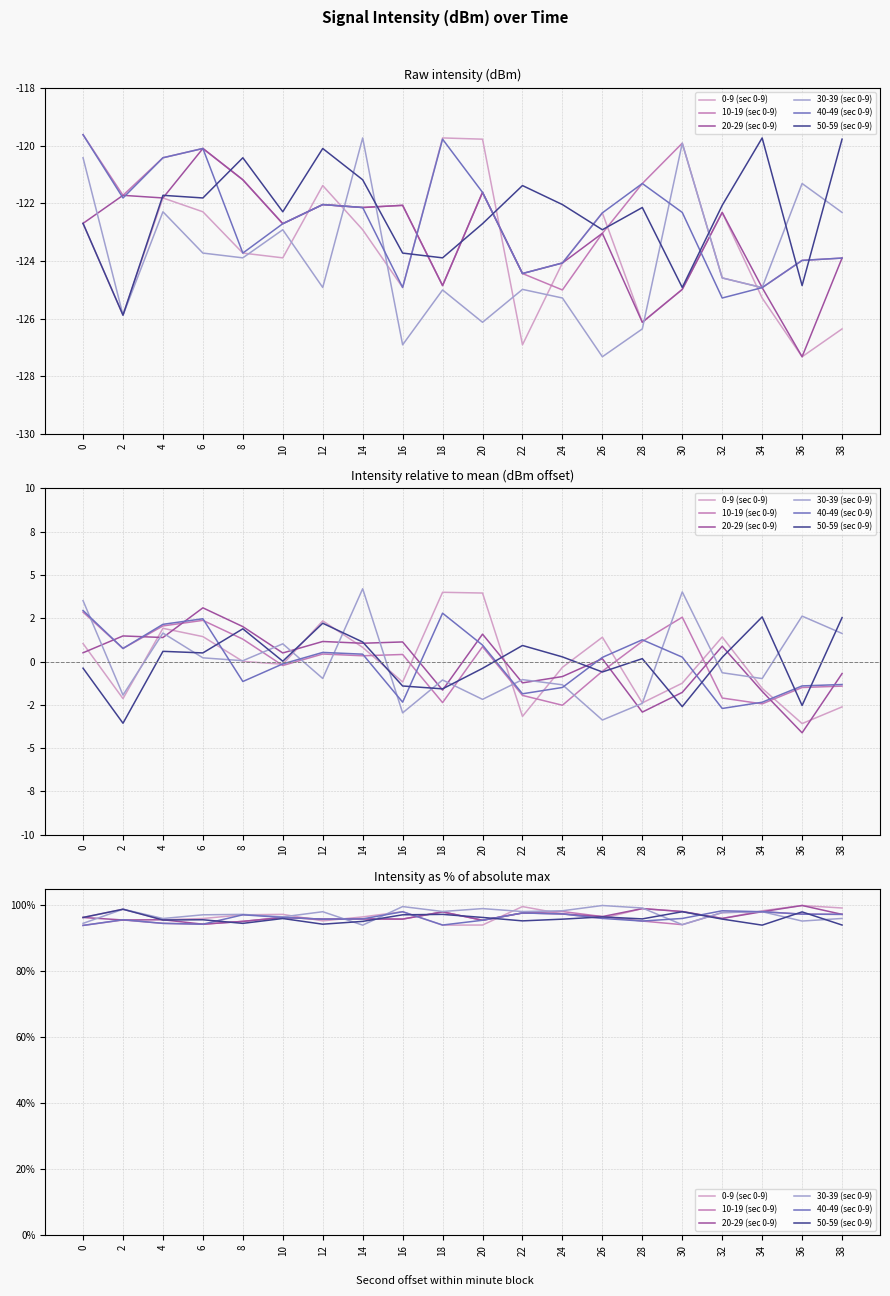

True or false: 50-59 (sec 0-9) has more than 1 points higher than both neighbors.

True